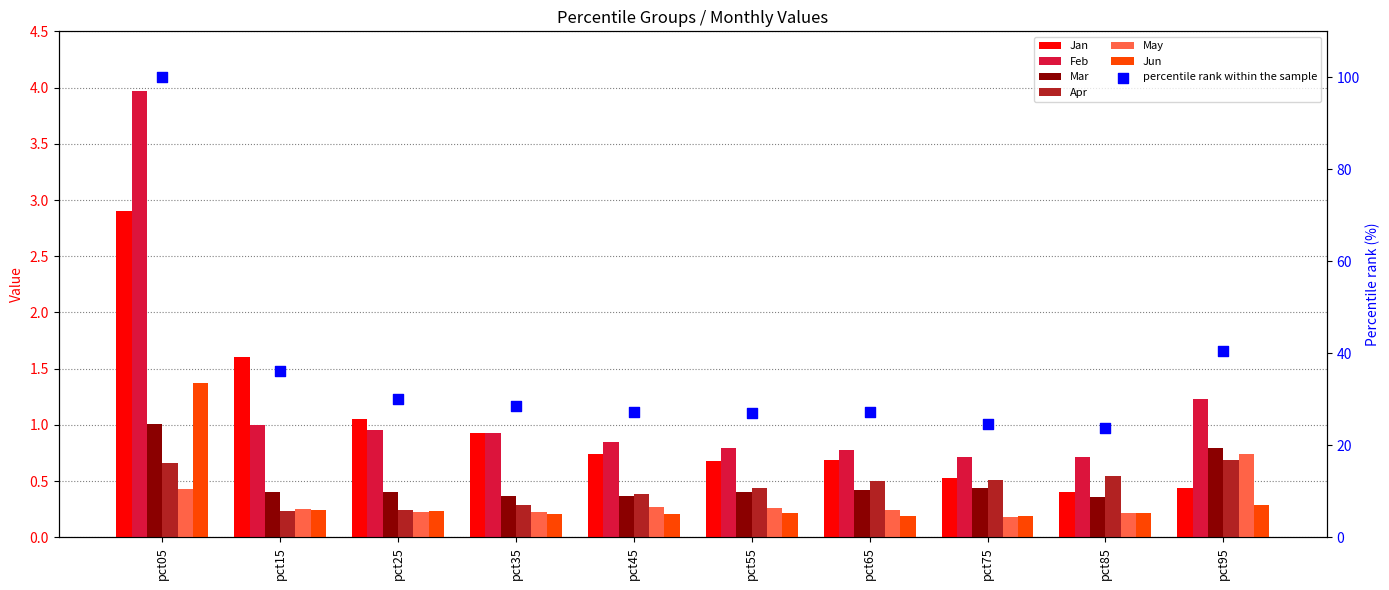

Which series contains the highest Y value?

Feb